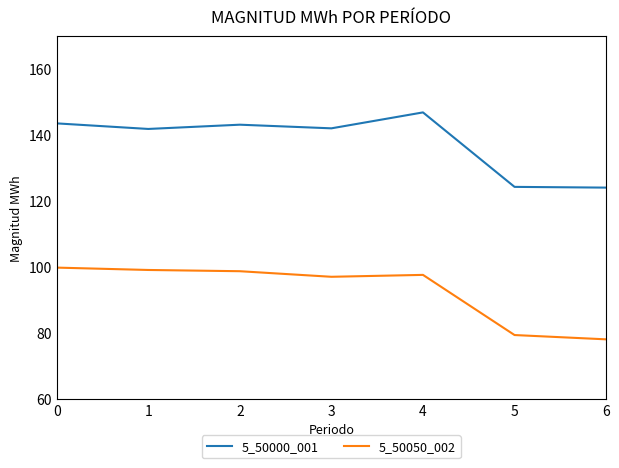

Which series has the largest total across all categories?

5_50000_001